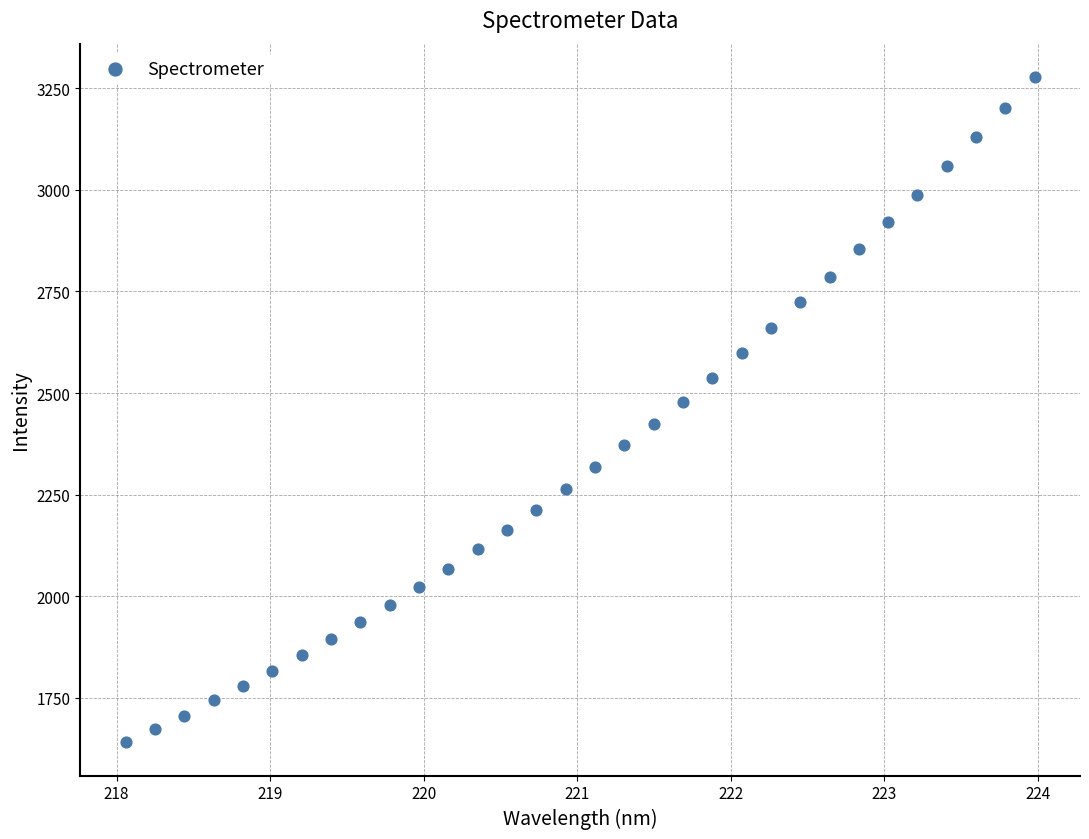

What is the range of Y values (max minus min)?

1636.4